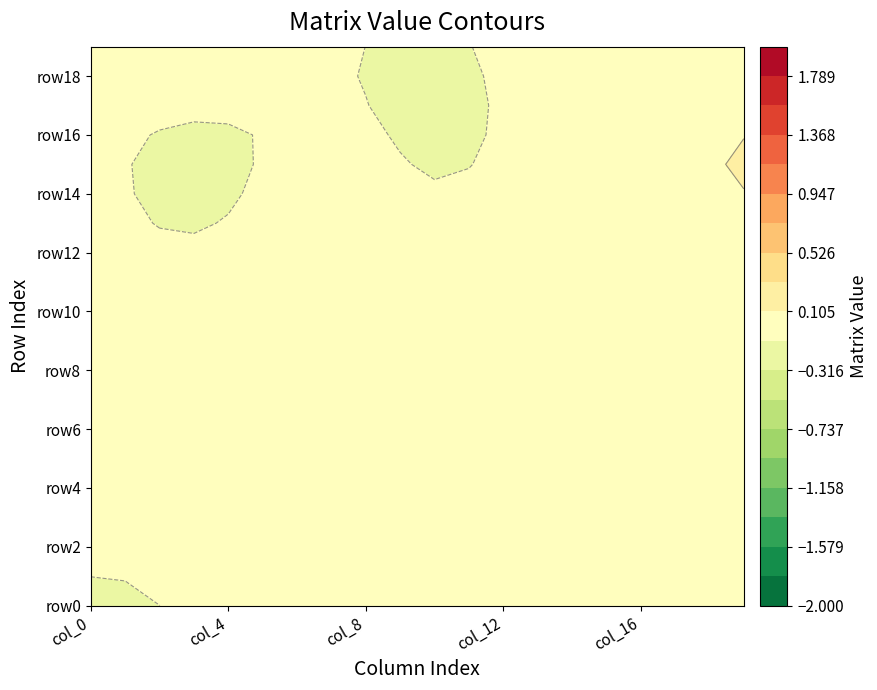

Rank the series at 7 from lowest to highest value.

row0, row1, row2, row3, row4, row5, row6, row7, row8, row9, row10, row11, row12, row13, row14, row16, row17, row18, row19, row15